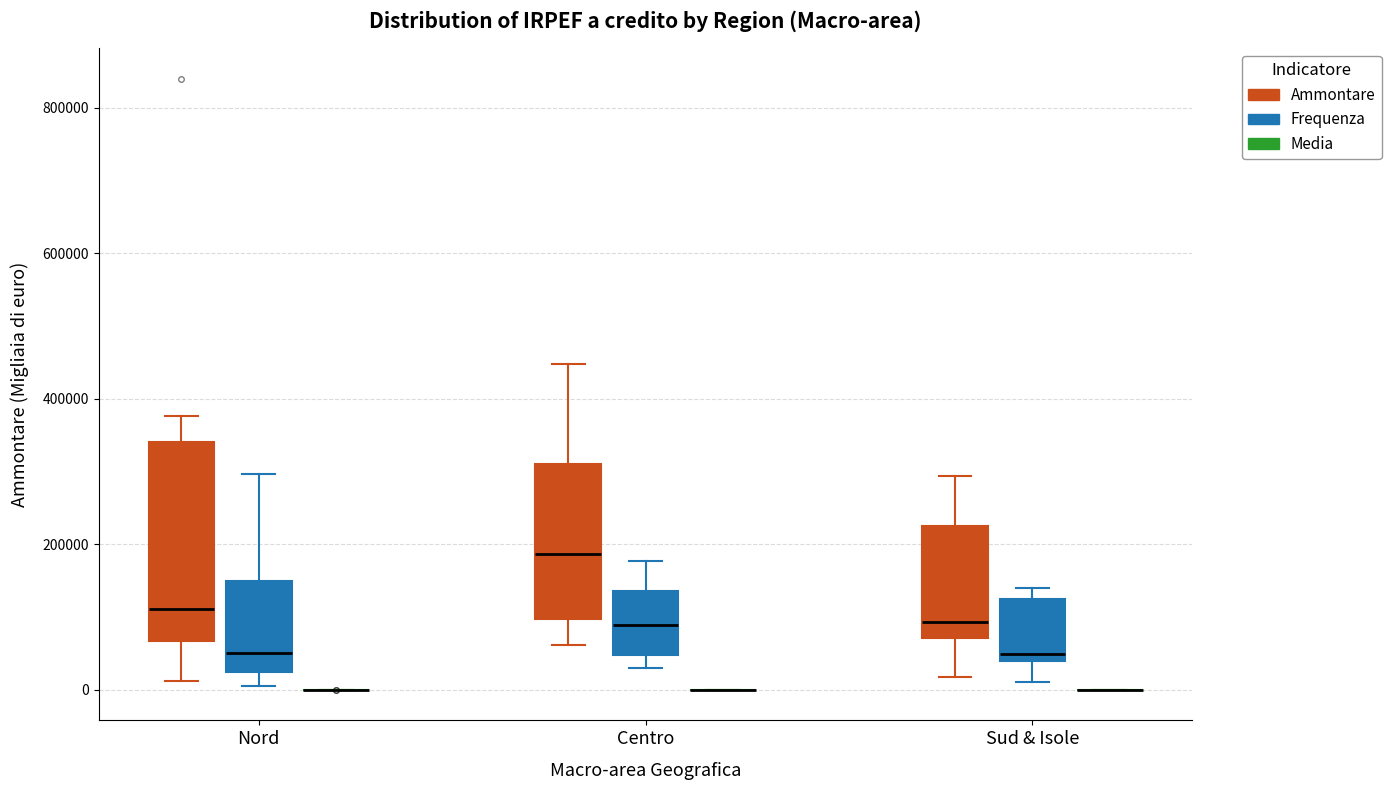

Where is the lower edge of the box for Nord (Ammontare) on the y-axis? The values are not printed on the chart, so give them approximately, as read against the axis.

60000